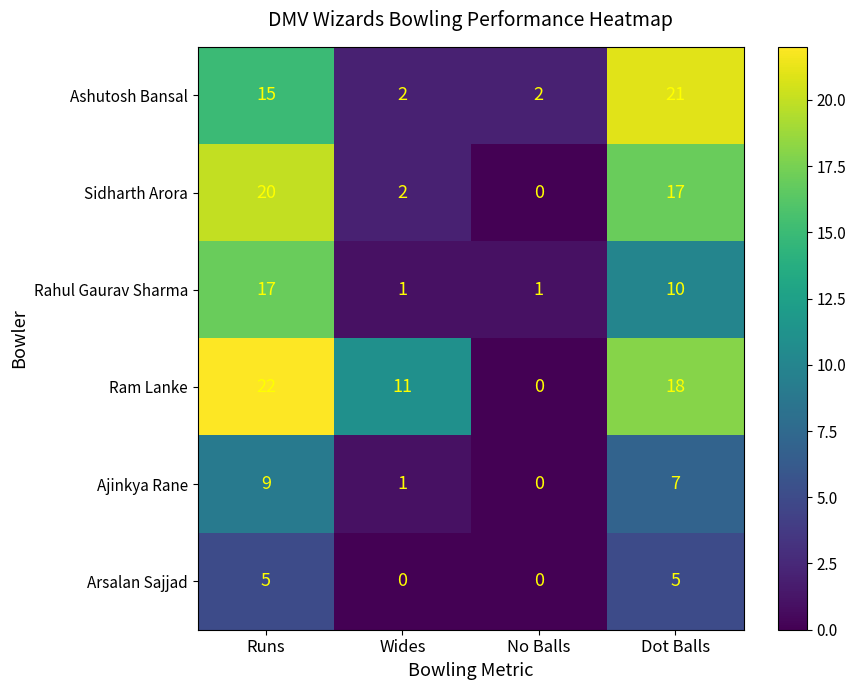

Reading left to right, what are all the values shown in this chart?

Ashutosh Bansal: 15	2	2	21
Sidharth Arora: 20	2	0	17
Rahul Gaurav Sharma: 17	1	1	10
Ram Lanke: 22	11	0	18
Ajinkya Rane: 9	1	0	7
Arsalan Sajjad: 5	0	0	5